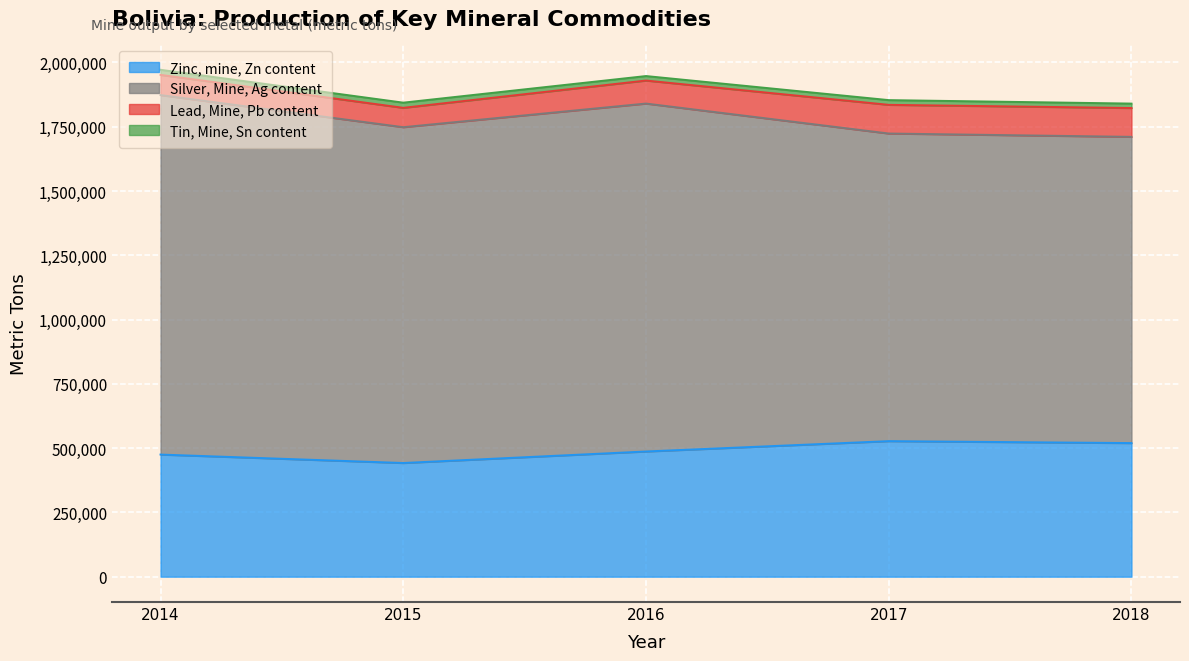

At which label is Tin, Mine, Sn content closest to 18693?

2017